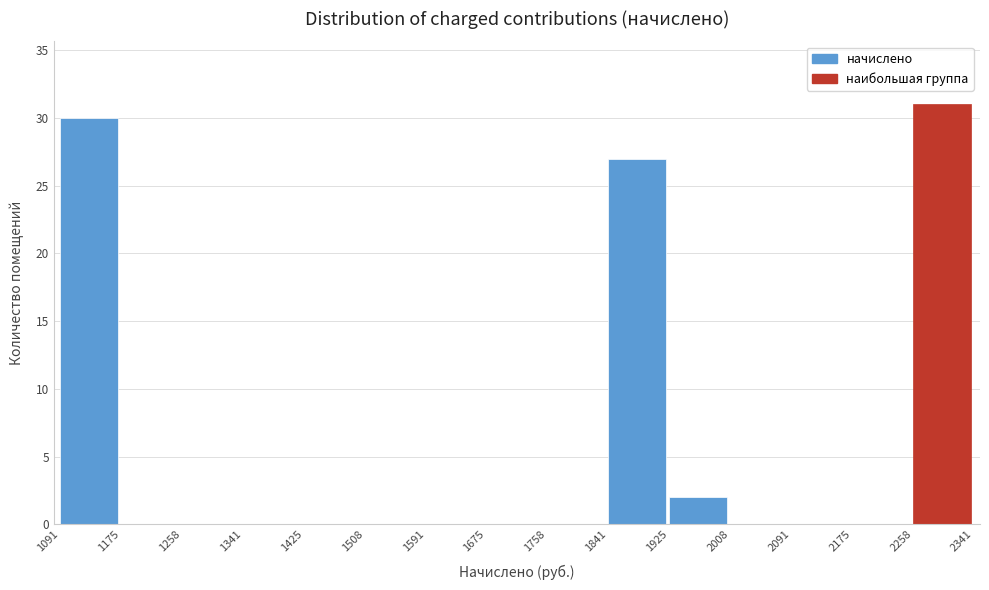

Reading left to right, list every bar in this chart as the range it spans on the x-axis followed by its height. The values are not printed on the chart, so give them approximately, as read against the axis.

1091 to 1175: 30
1175 to 1258: 0
1258 to 1341: 0
1341 to 1425: 0
1425 to 1508: 0
1508 to 1591: 0
1591 to 1675: 0
1675 to 1758: 0
1758 to 1841: 0
1841 to 1925: 27
1925 to 2008: 2
2008 to 2091: 0
2091 to 2175: 0
2175 to 2258: 0
2258 to 2341: 31